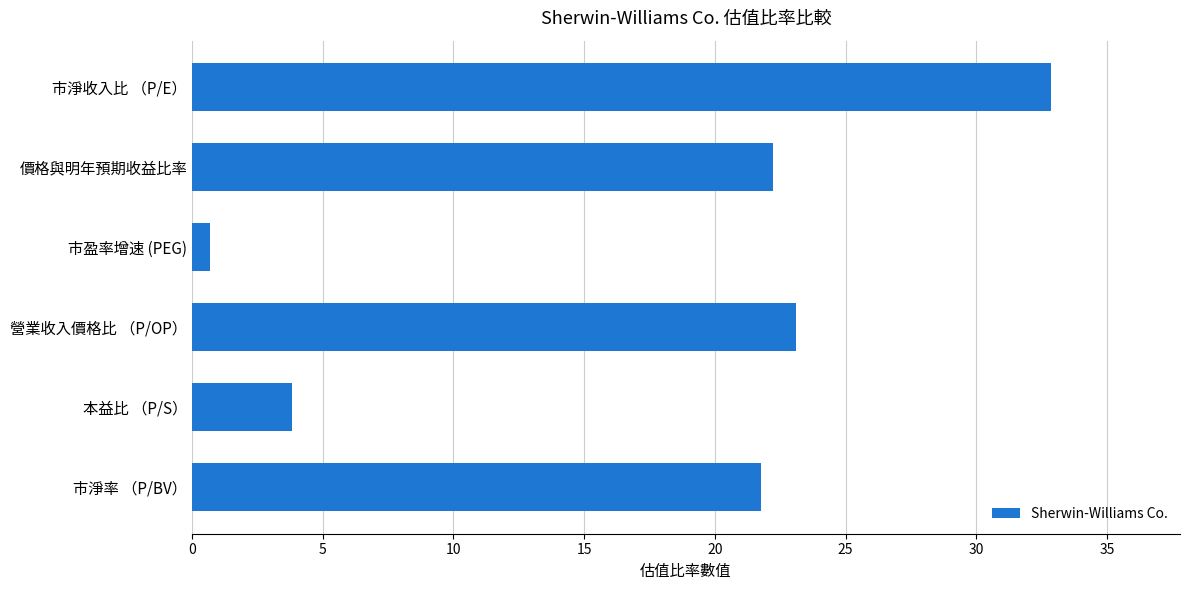

Is it true that the value at 市淨率 （P/BV） is 21.8?

True